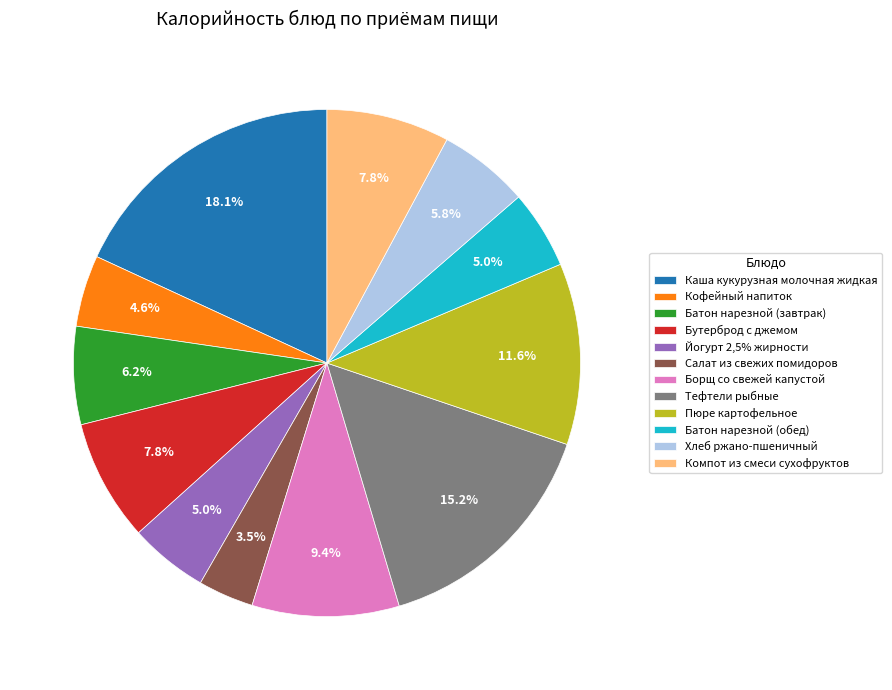

What percentage is the Борщ со свежей капустой slice, to the nearest percent?

9%